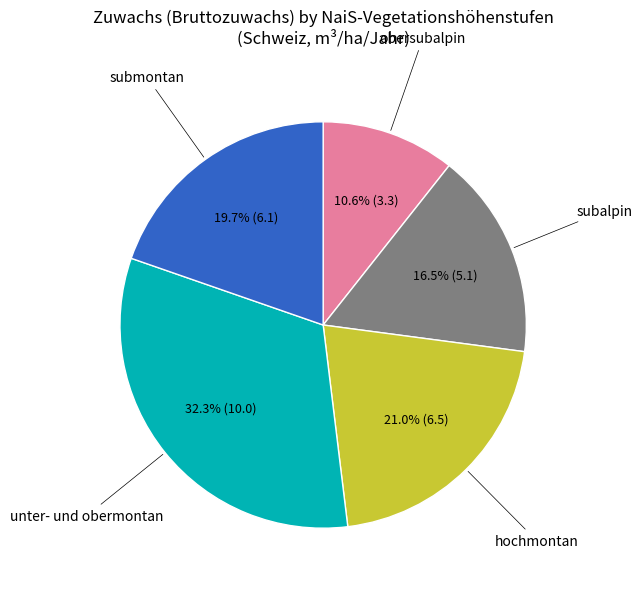

Does any single category account for the majority?

No